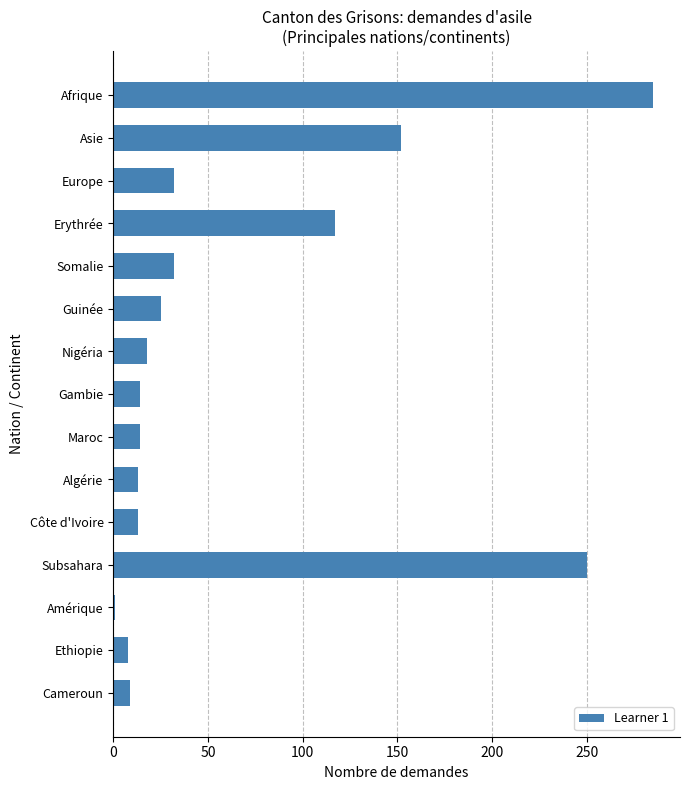

What is the difference between the second highest and second lowest values?

242